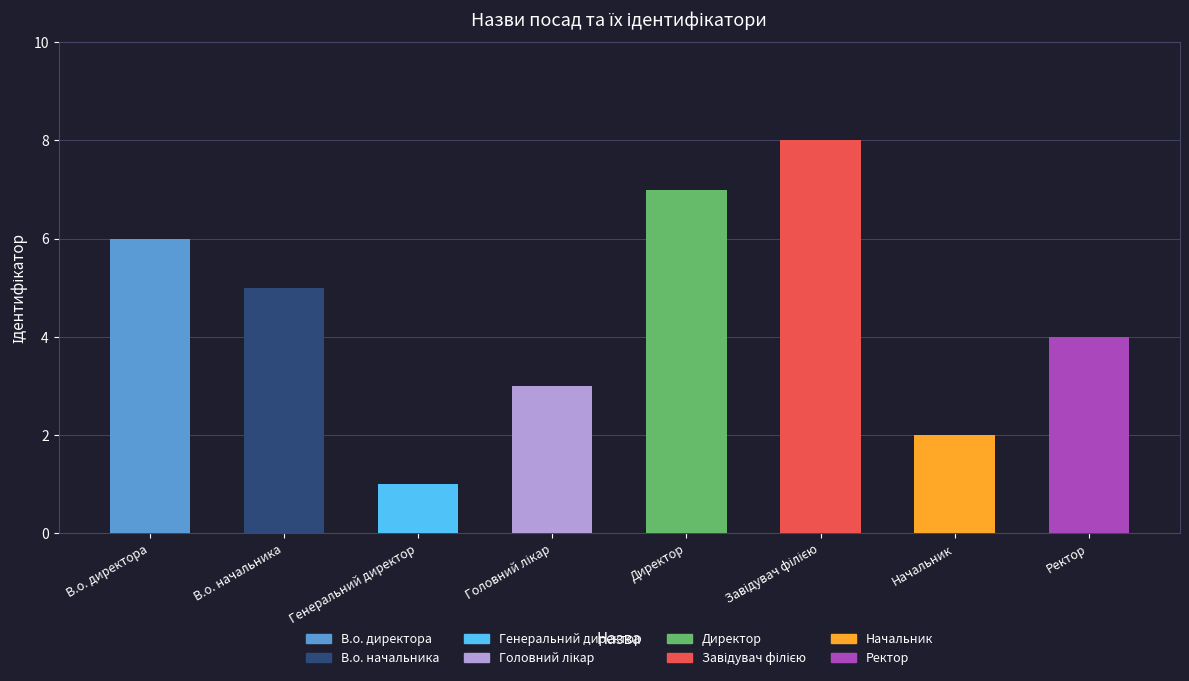

Does the chart contain any negative values?

No